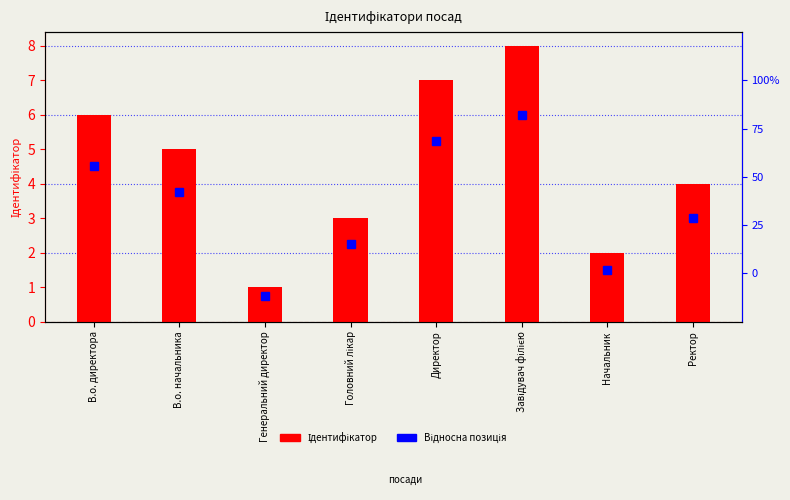

What is the value of the Відносна позиція bar at the 2nd from the left?

3.8